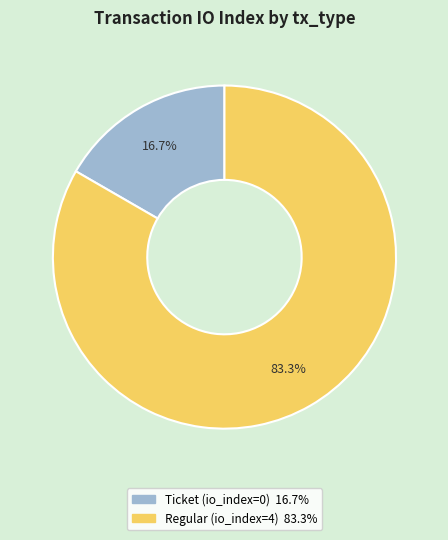

What is the largest slice in the pie chart?

Regular (io_index=4)